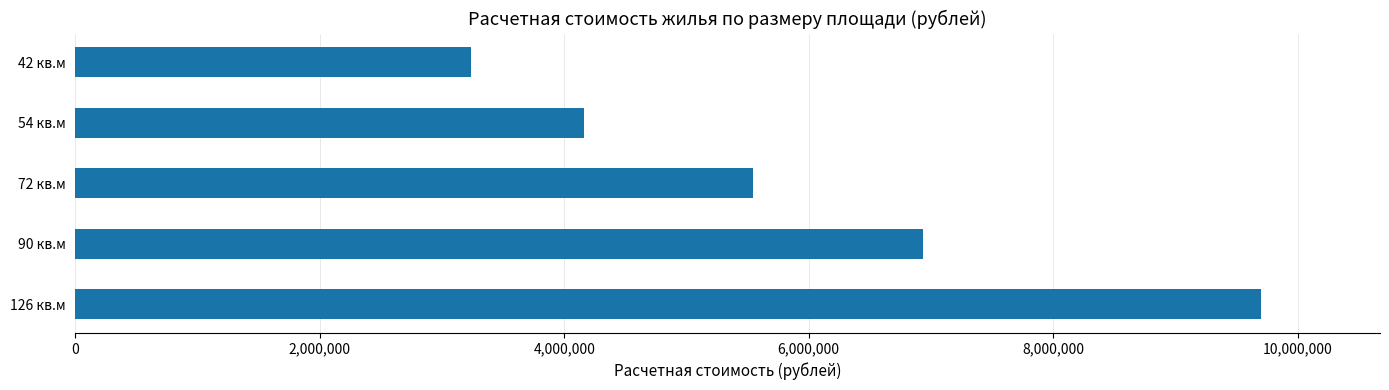

The value at 54 кв.м is 872303. True or false?

False